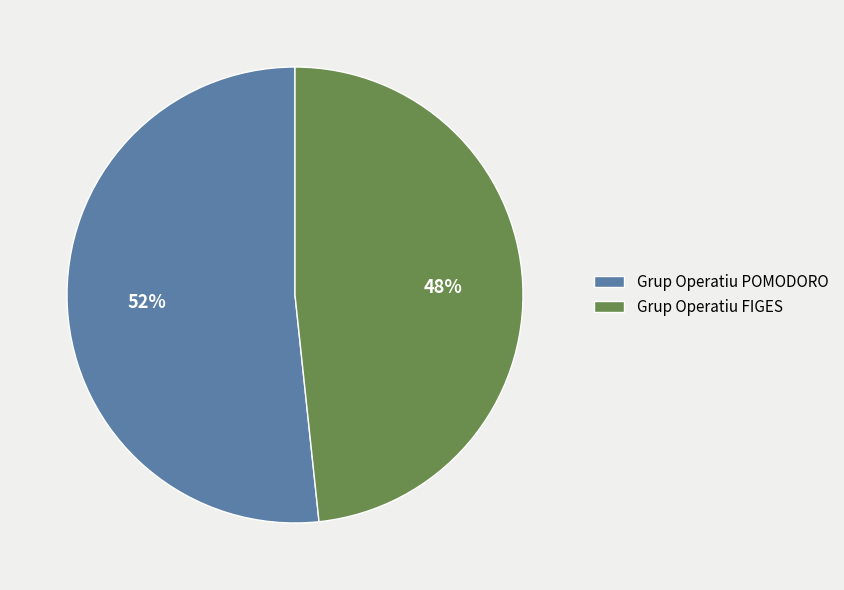

How many segments does this pie chart have?

2